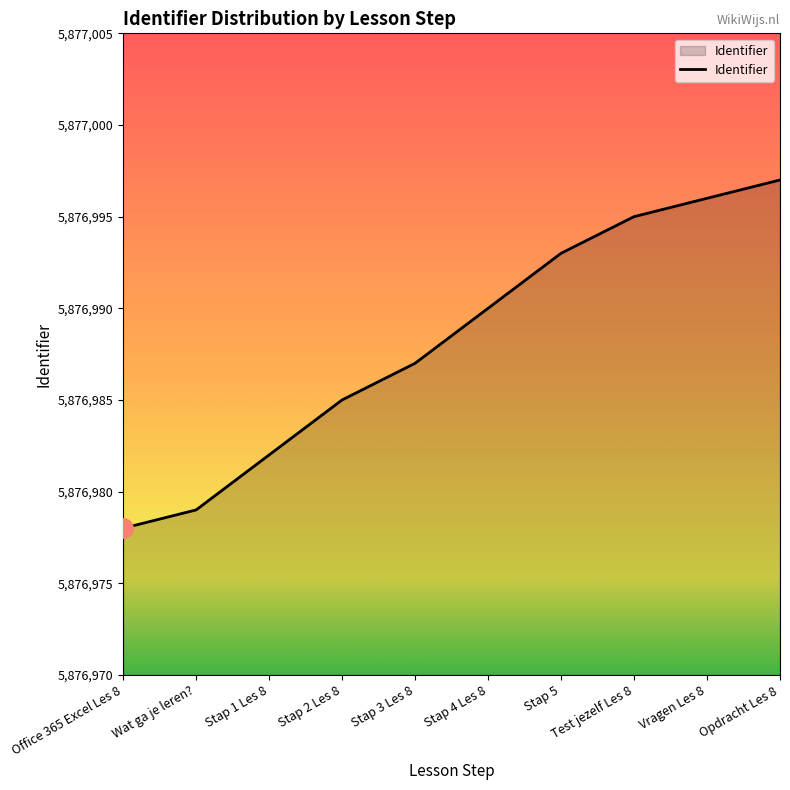

The chart shows a value of 3084656 at Vragen Les 8. True or false?

False